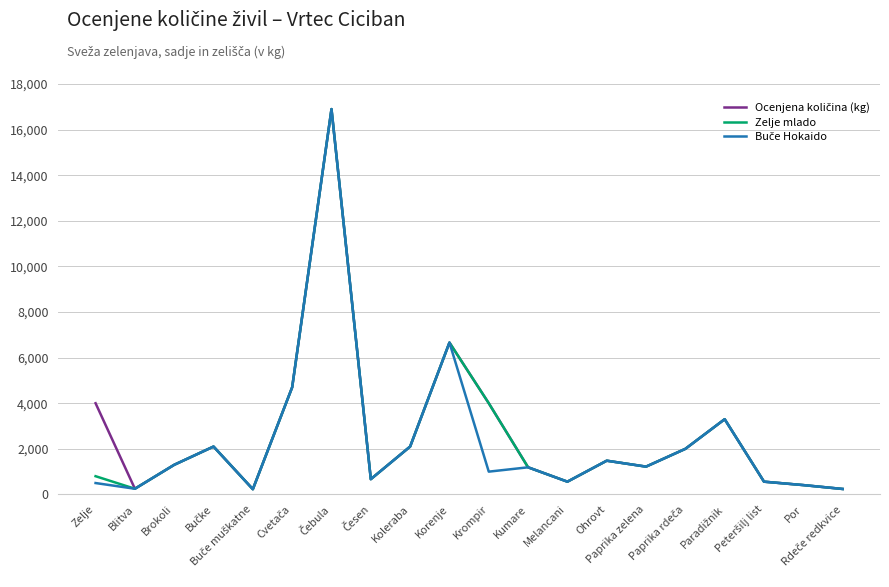

Does the chart have visible grid lines?

Yes